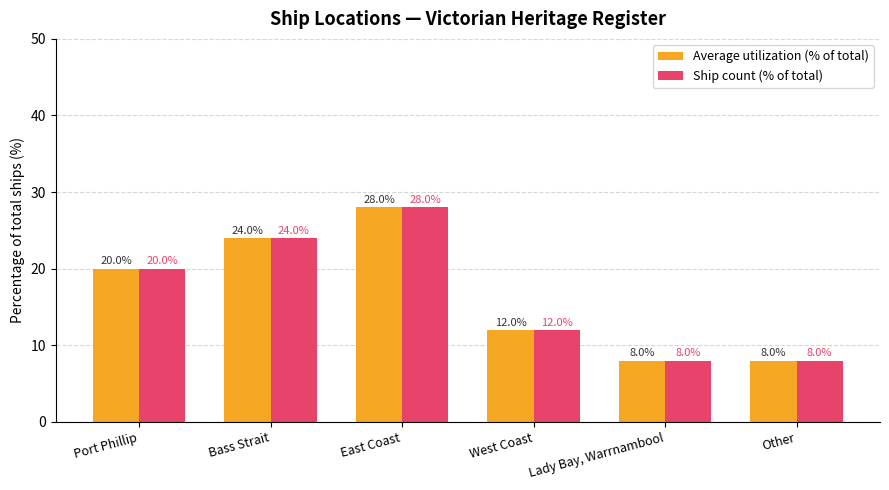

Reading left to right, transcribe all the data shown in this chart.

Average utilization (% of total): Port Phillip=20.0	Bass Strait=24.0	East Coast=28.0	West Coast=12.0	Lady Bay, Warrnambool=8.0	Other=8.0
Ship count (% of total): Port Phillip=20.0	Bass Strait=24.0	East Coast=28.0	West Coast=12.0	Lady Bay, Warrnambool=8.0	Other=8.0